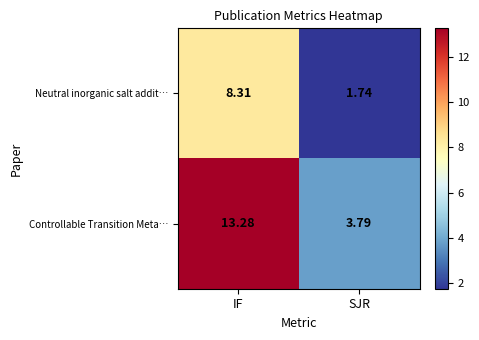

Between IF and SJR, which series saw the biggest shift?

Controllable Transition Meta…